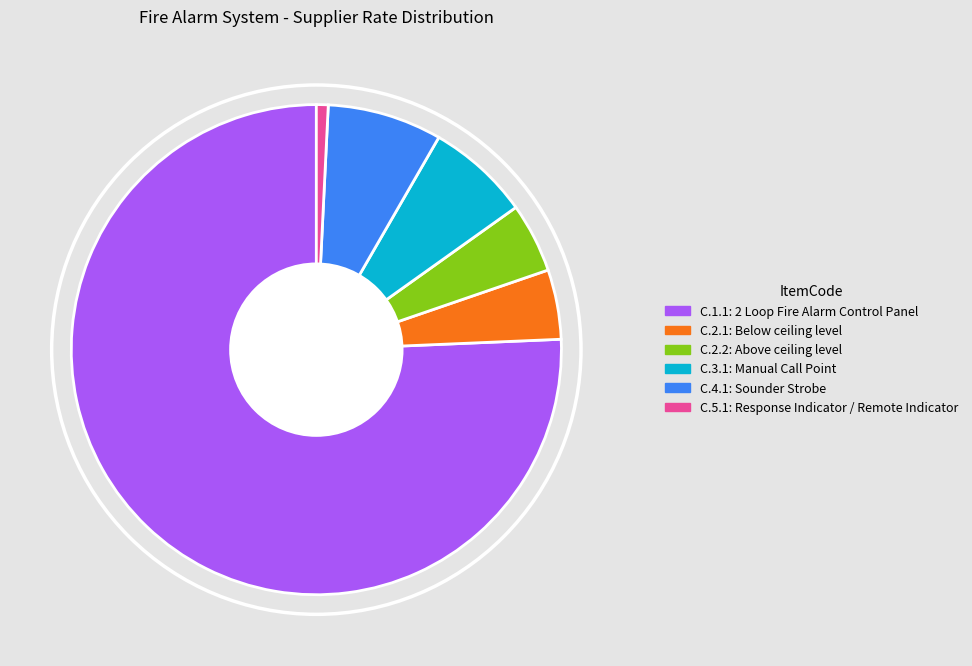

Count the number of slices in the pie.

6